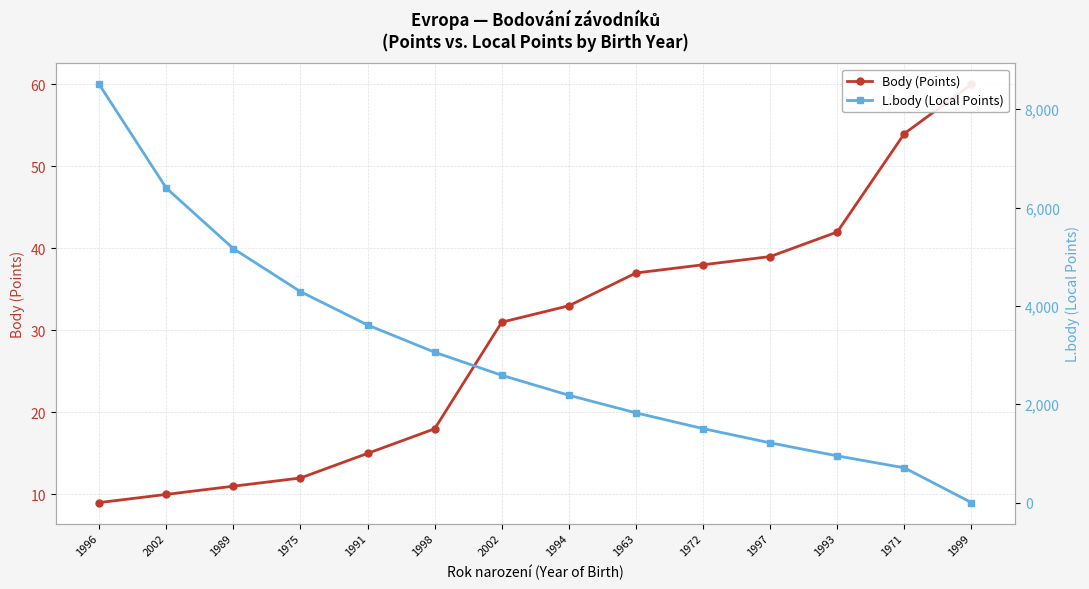

What is the value of the Body (Points) point at the 9th from the left?

37